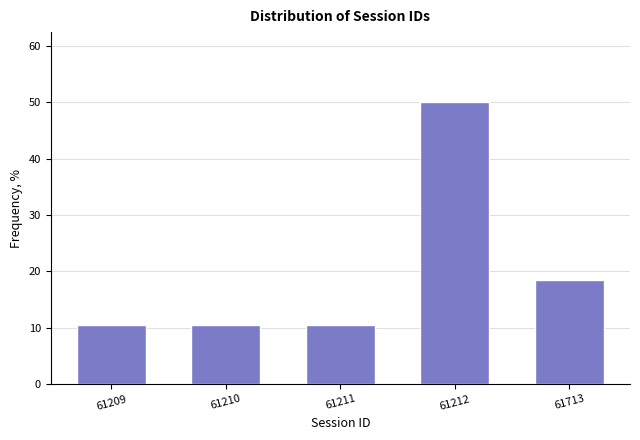

Reading left to right, transcribe all the data shown in this chart.

10.5	10.5	10.5	50.0	18.4